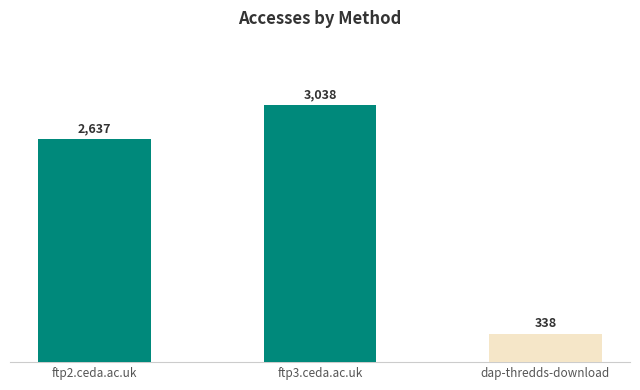

Reading left to right, what are all the values shown in this chart?

ftp2.ceda.ac.uk=2637	ftp3.ceda.ac.uk=3038	dap-thredds-download=338